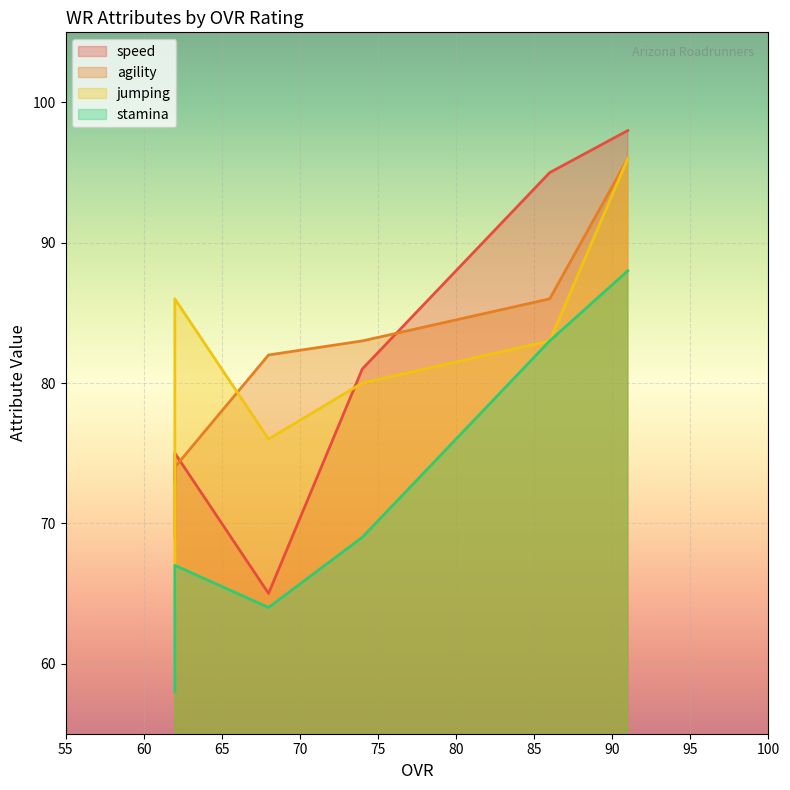

What is the minimum value shown in the chart?

58